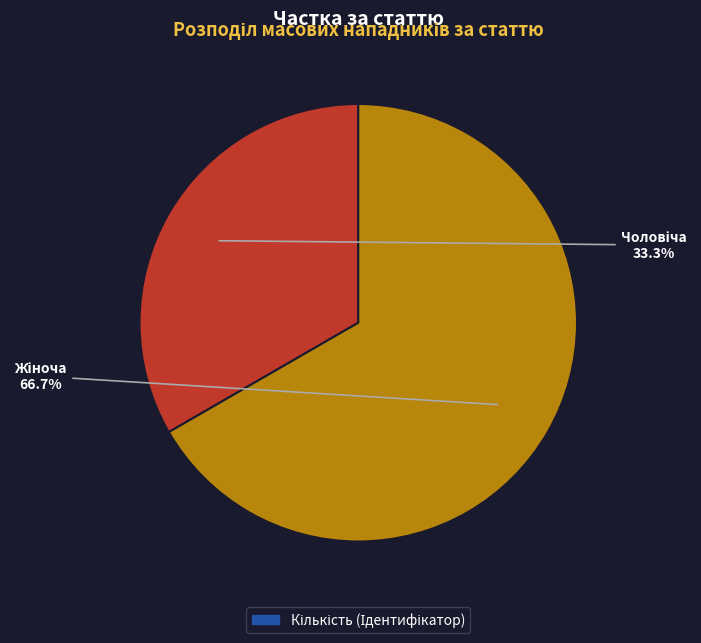

Is there a majority slice in this chart?

Yes